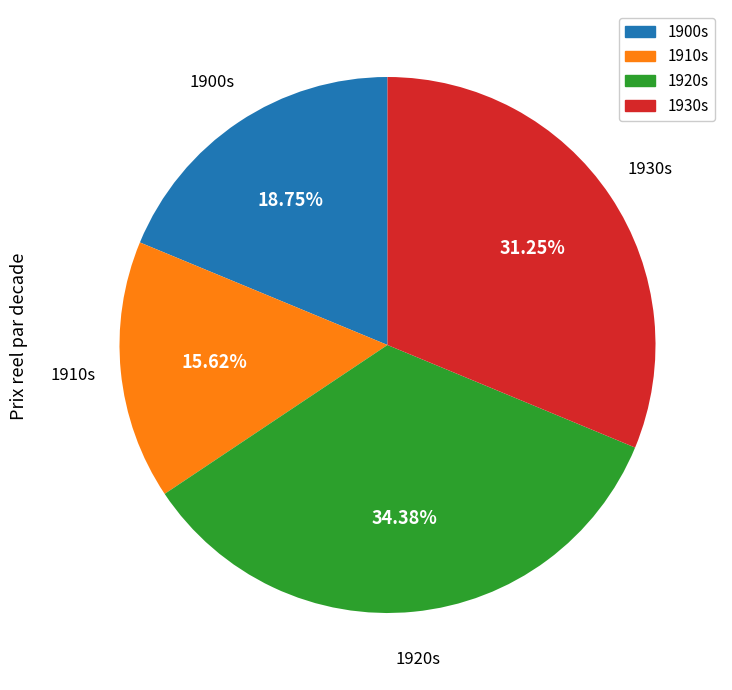

Rank the categories by value from highest to lowest.

1920s, 1930s, 1900s, 1910s